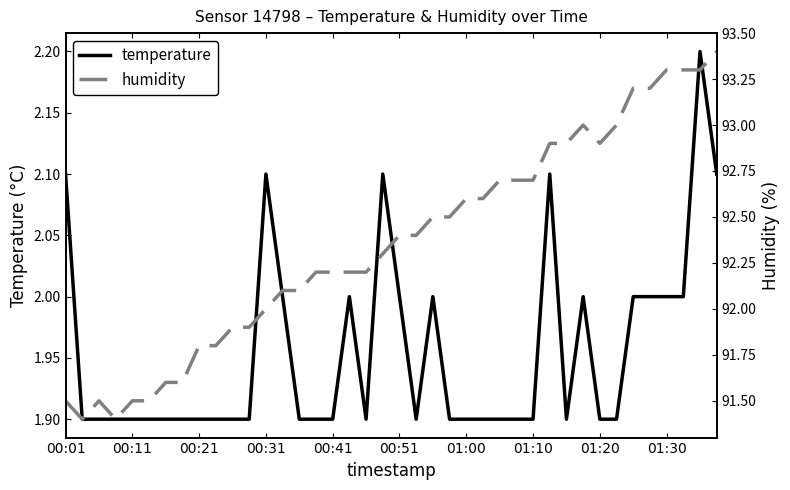

The value of temperature at 25 is 1.9. True or false?

True